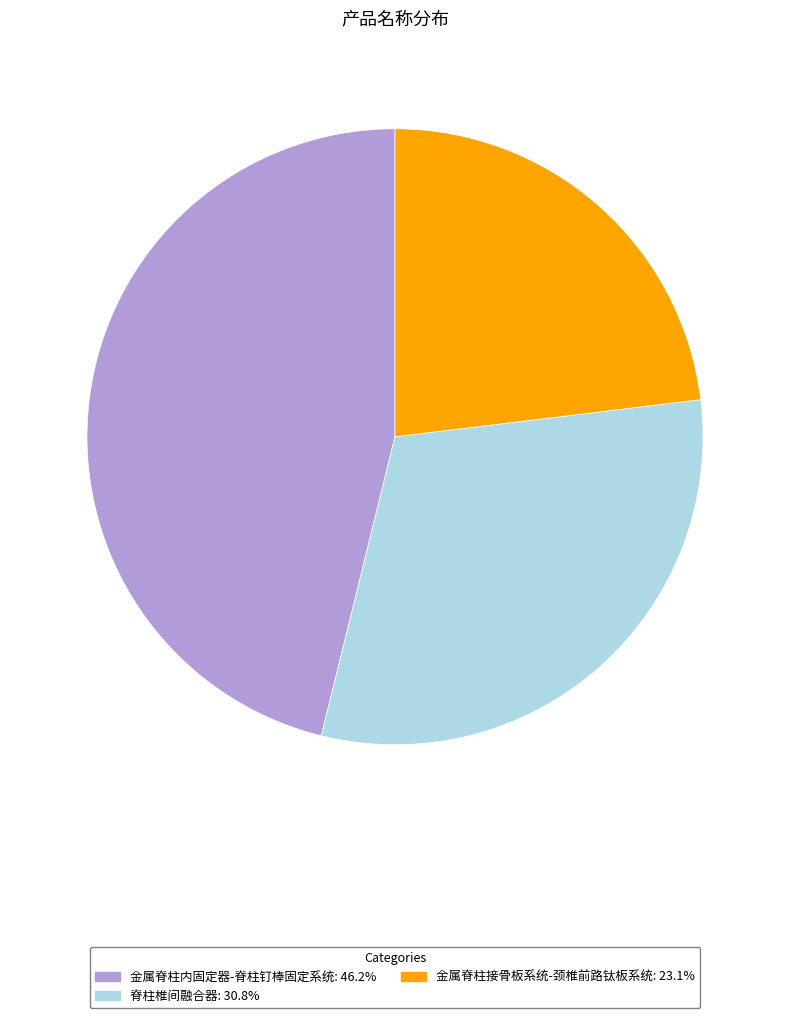

The 金属脊柱内固定器-脊柱钉棒固定系统 slice represents 60% of the pie. True or false?

False